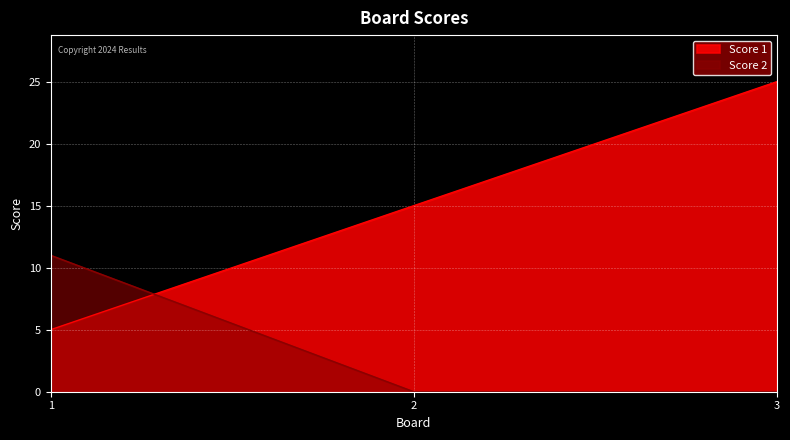

Reading left to right, what are all the values shown in this chart?

Score 1: 1=5	2=15	3=25
Score 2: 1=11	2=0	3=0